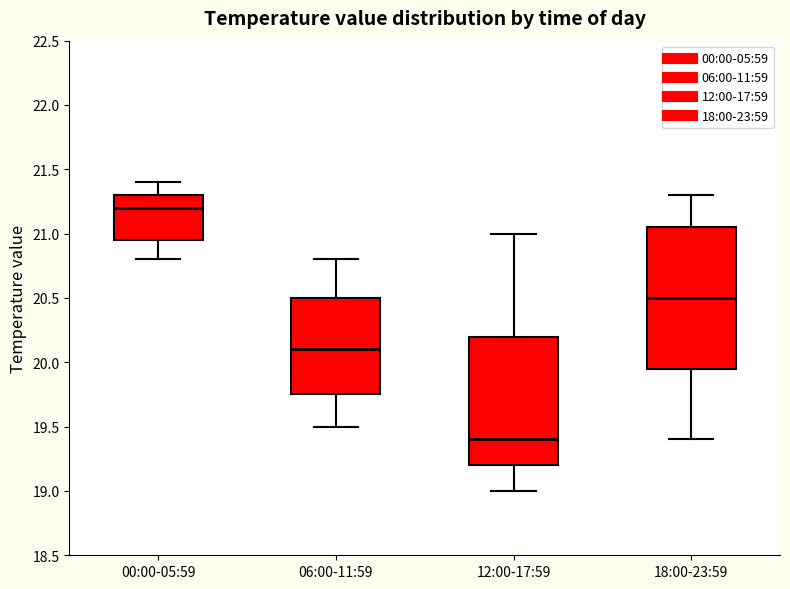

Reading left to right, read every box against the y-axis: the position of its median line, the range the box covers, and the ends of its whiskers. The values are not printed on the chart, so give them approximately, as read against the axis.

00:00-05:59: median 21.20, box 20.95 to 21.30, whiskers 20.80 to 21.40
06:00-11:59: median 20.10, box 19.75 to 20.50, whiskers 19.50 to 20.80
12:00-17:59: median 19.40, box 19.20 to 20.20, whiskers 19.00 to 21.00
18:00-23:59: median 20.50, box 19.95 to 21.05, whiskers 19.40 to 21.30